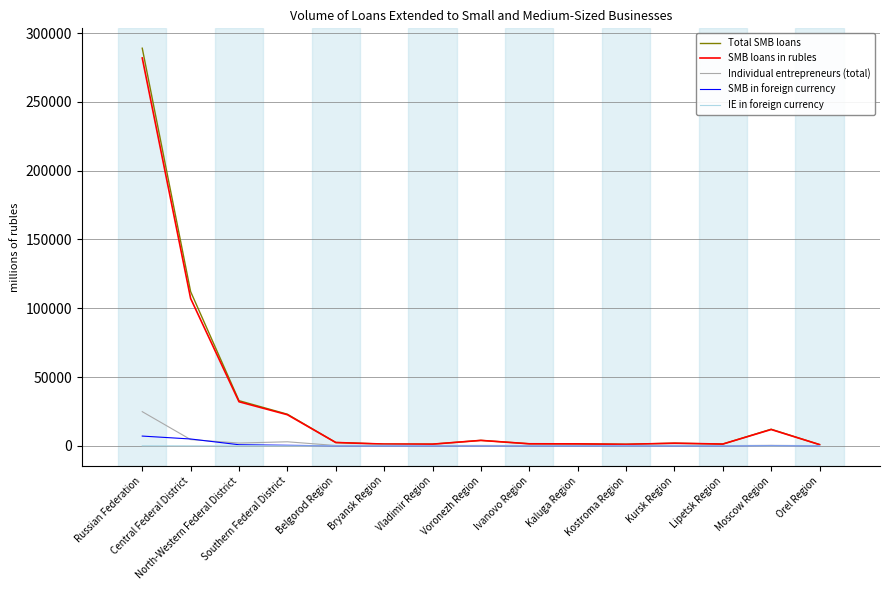

What is the maximum value shown in the chart?

288983